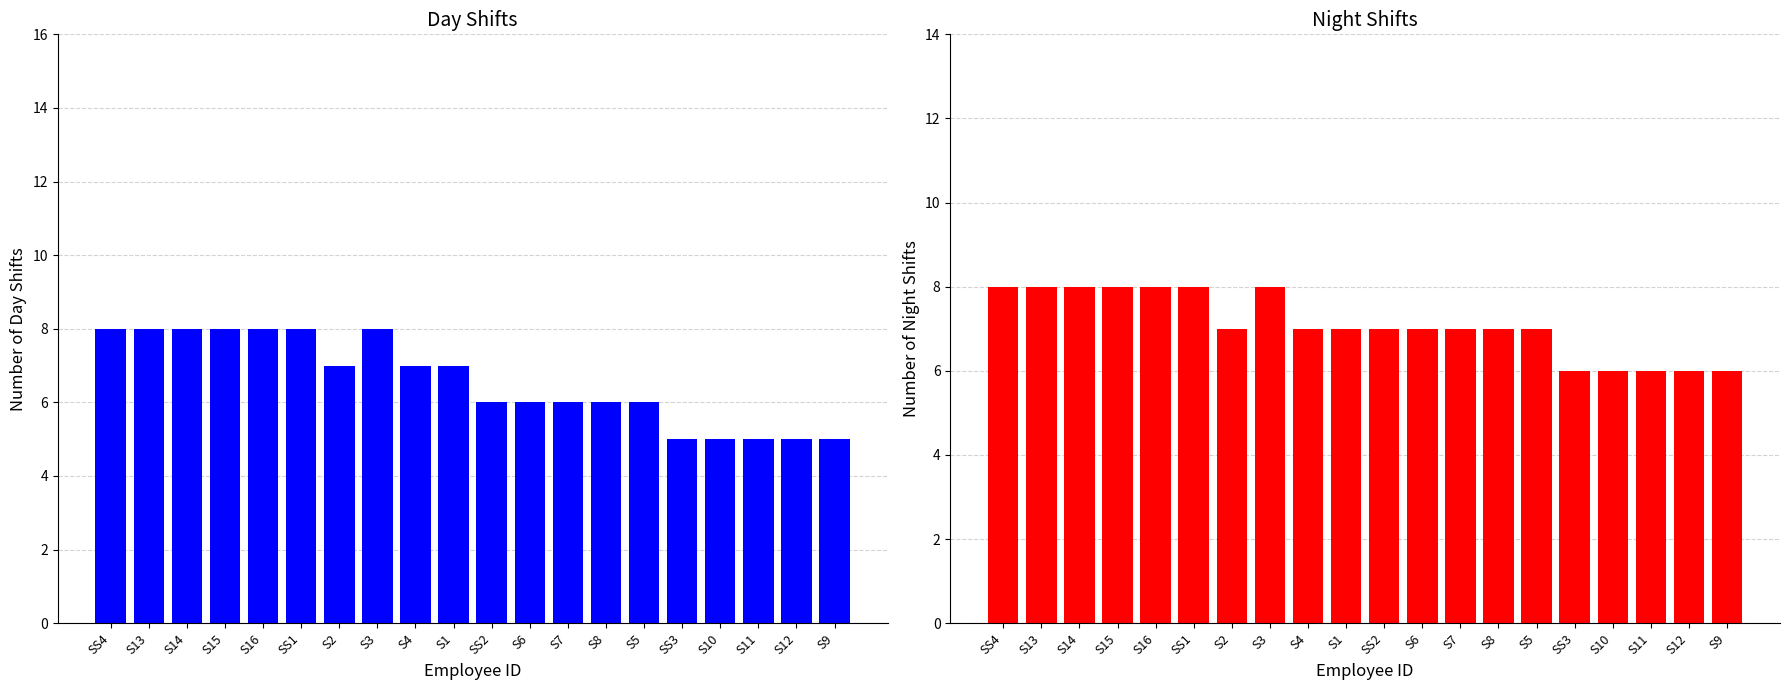

Which series has the largest total across all categories?

Night Shifts